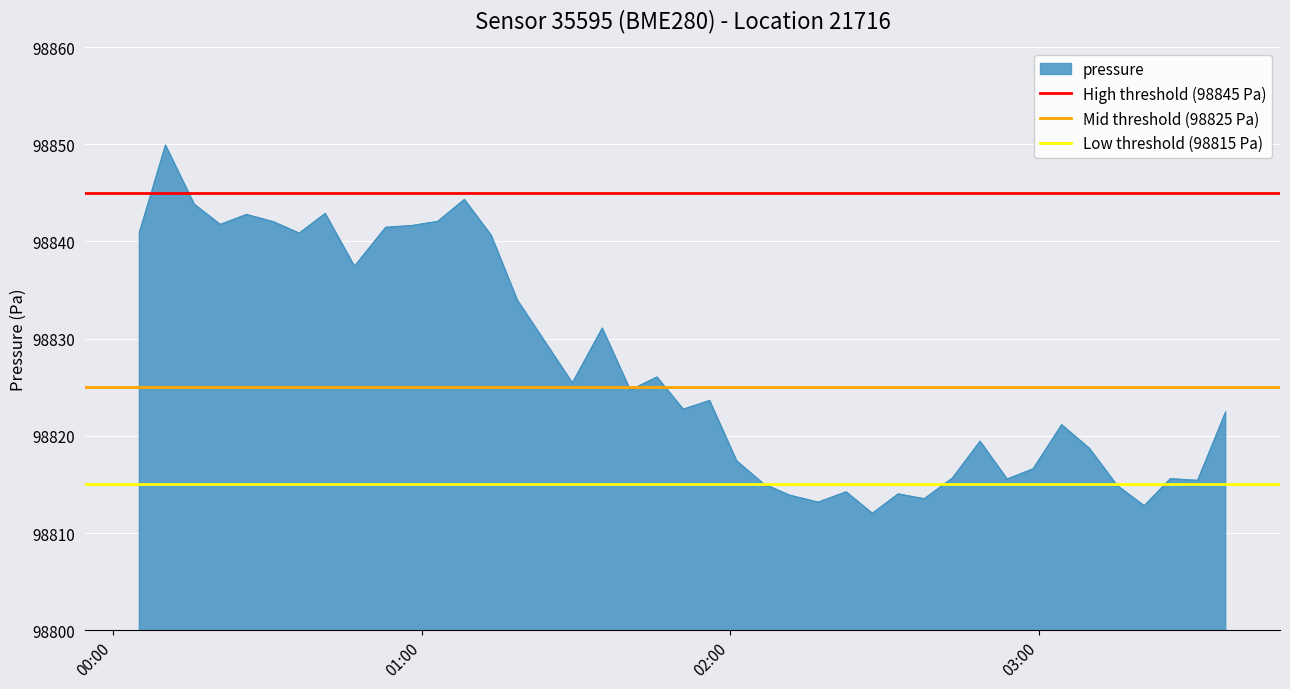

What is the highest value of the pressure series?

98849.9